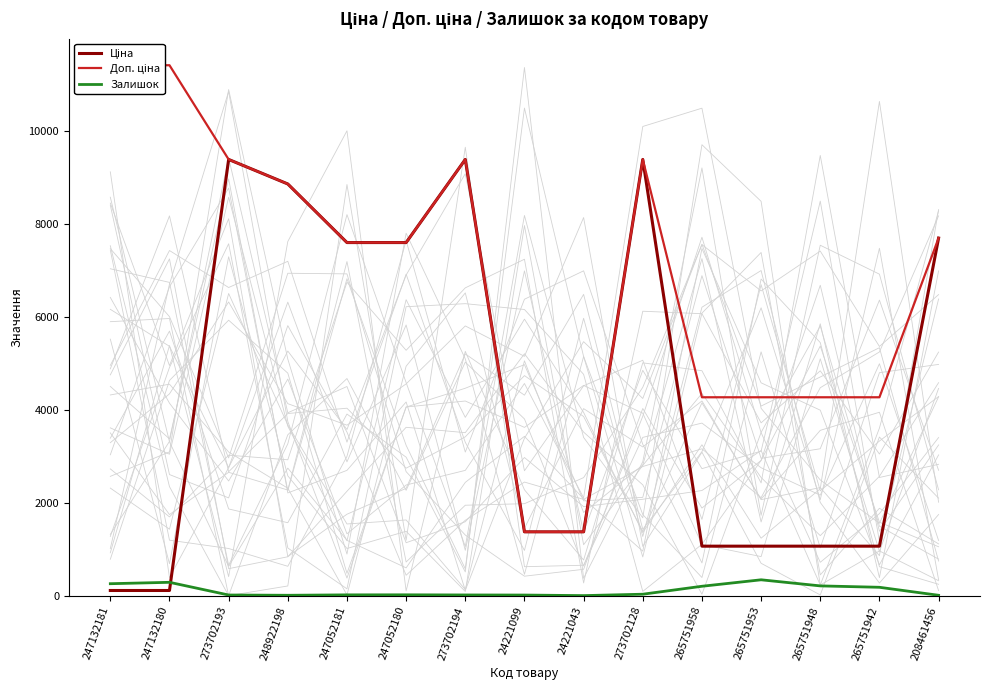

What is the sum of the Ціна values at 265751953 and 247132181?

1181.4